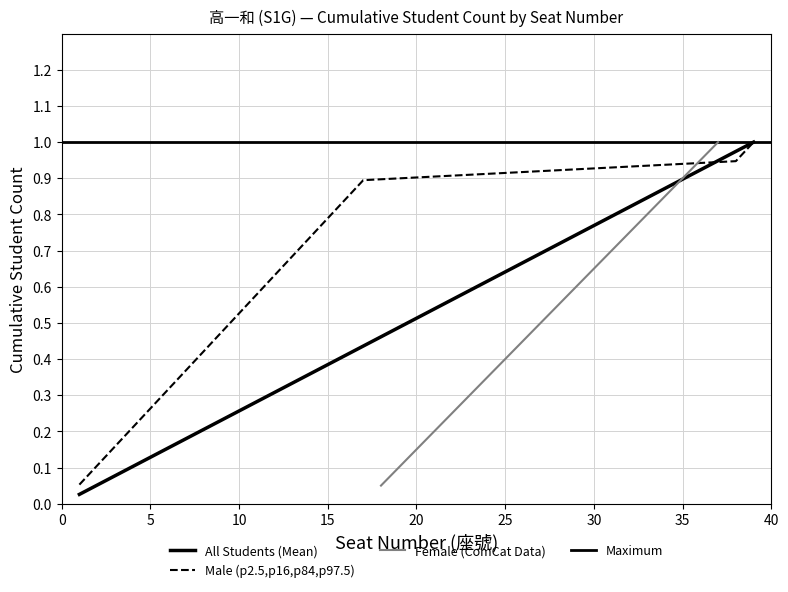

Is it true that Female (ComCat Data) equals 0.9 at 30?

False